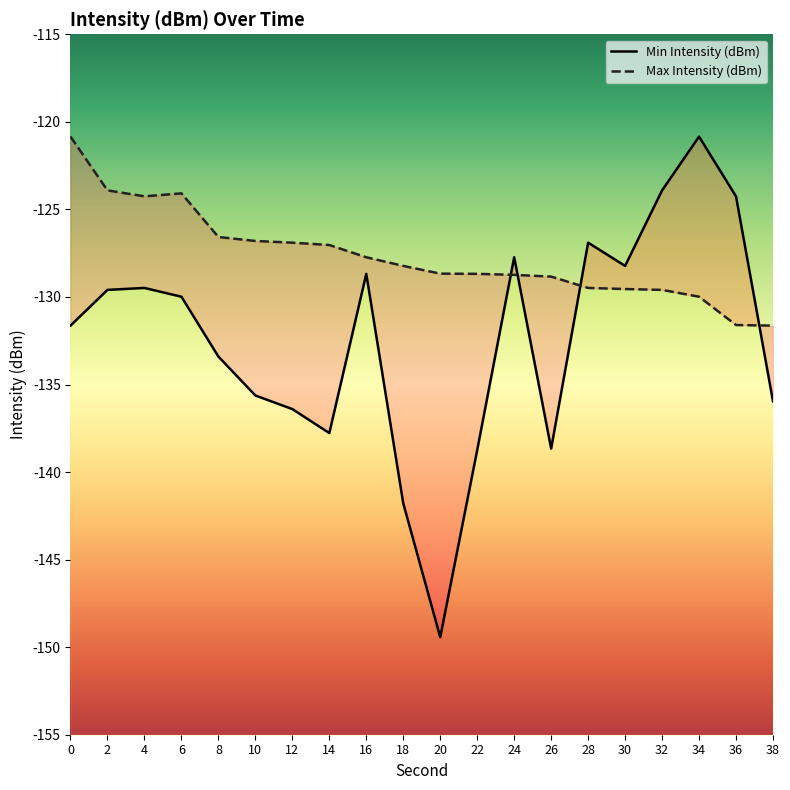

Which series has the largest range (max minus min)?

Min Intensity (dBm)